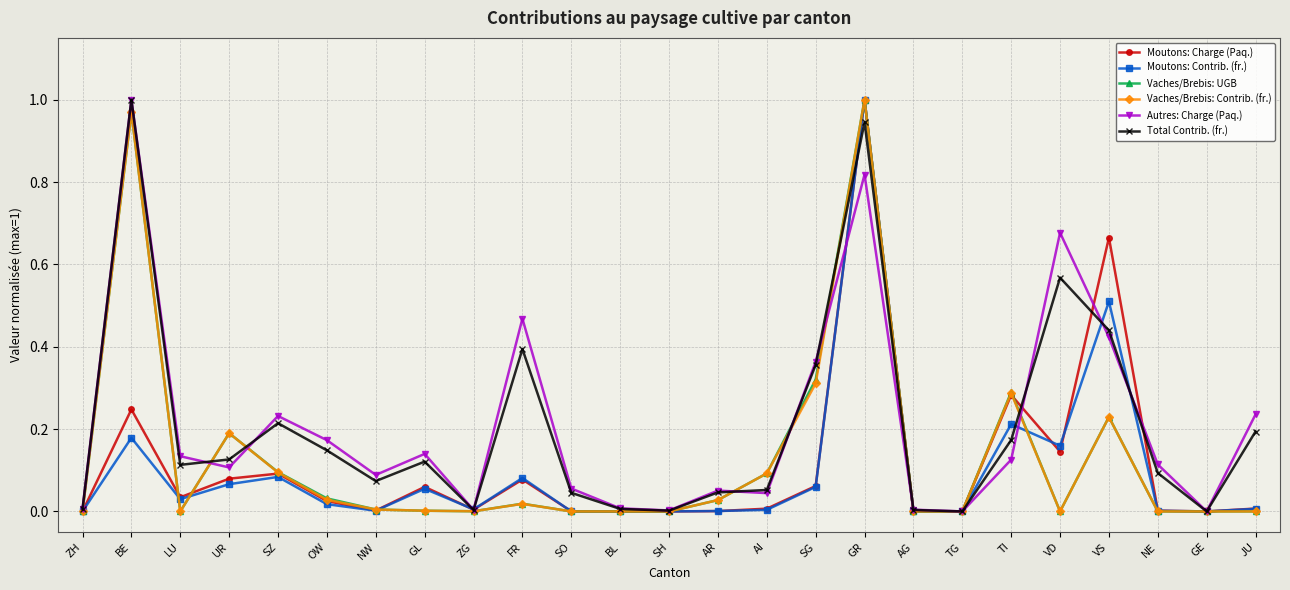

True or false: Moutons: Charge (Paq.) has more than 2 points higher than both neighbors.

True